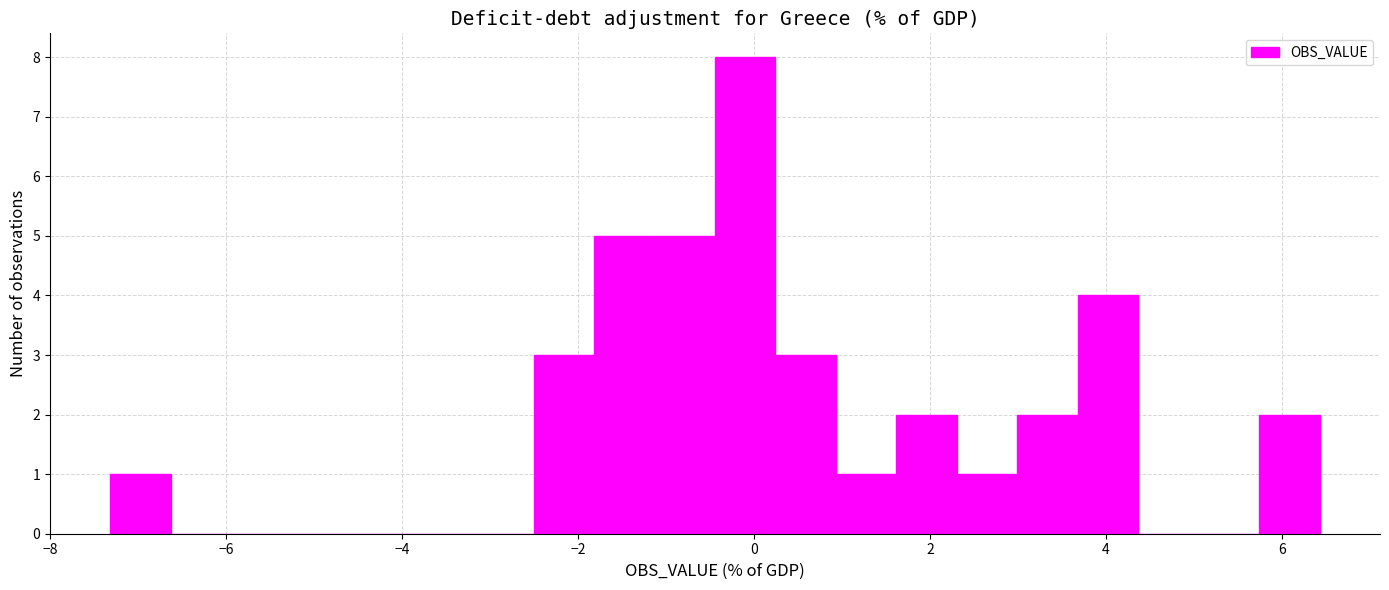

Read against the x-axis, roughly where is the centre of the tallest bar?

0.0